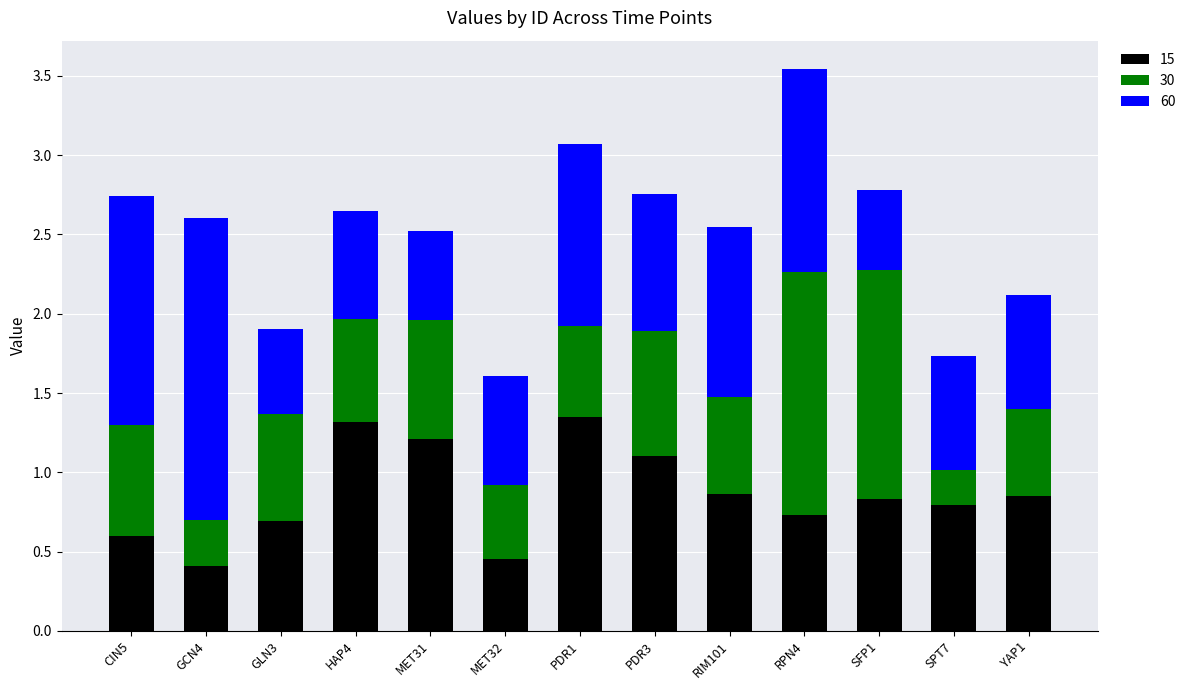

How many bars are there in total?

13